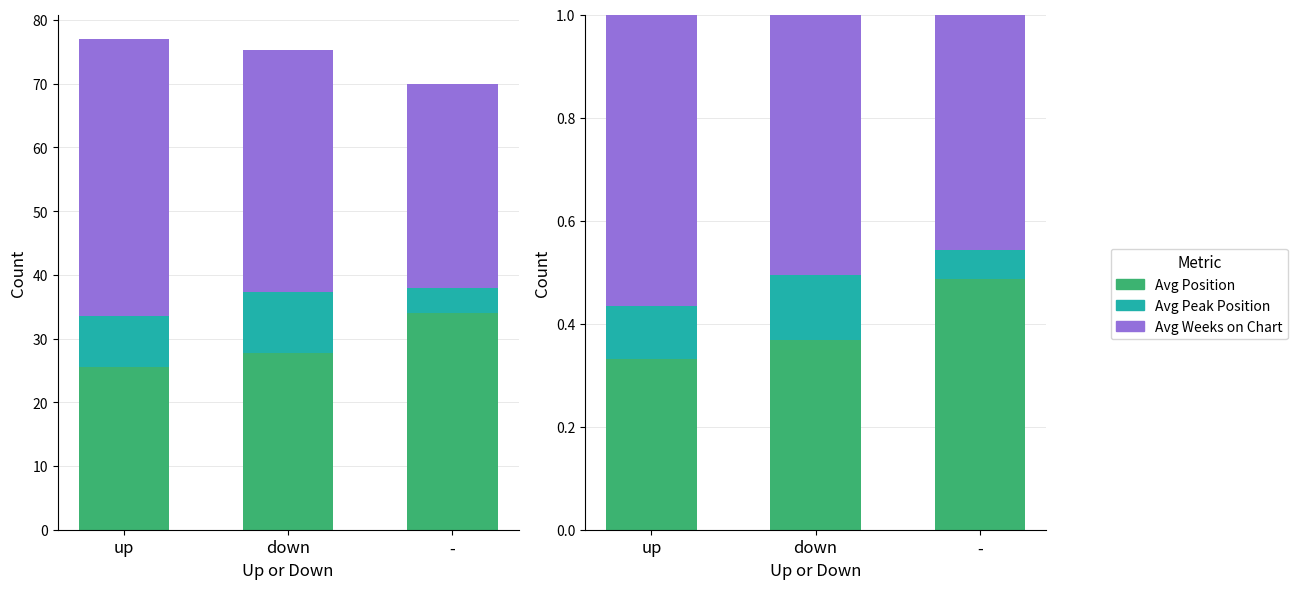

Where is Avg Peak Position nearest to the value 0?

-